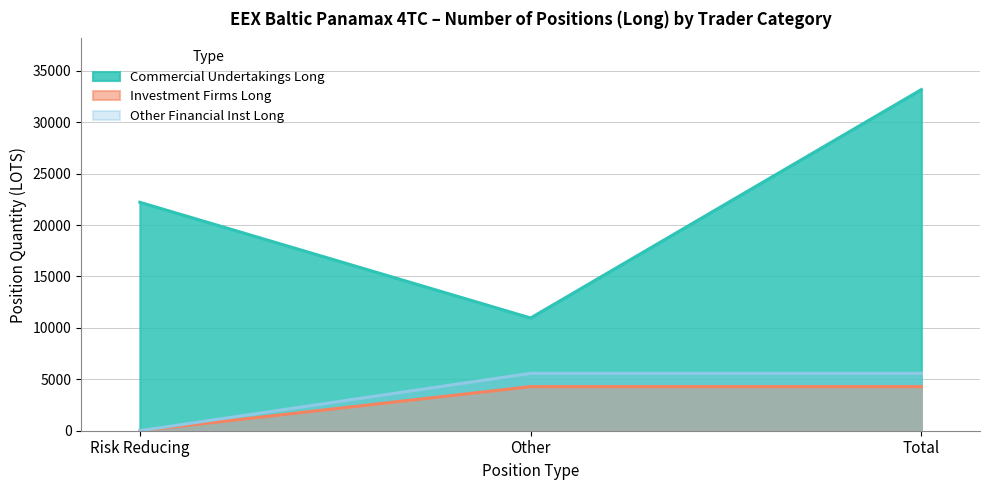

Which series has the largest total across all categories?

Commercial Undertakings Long